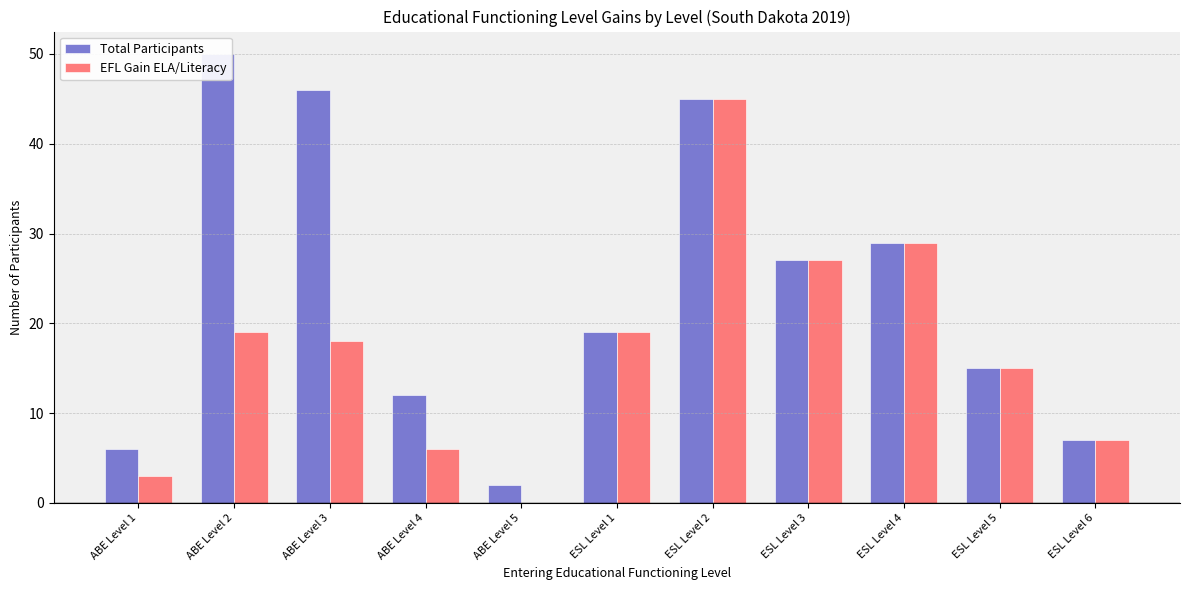

Read the EFL Gain ELA/Literacy value at ESL Level 2.

45